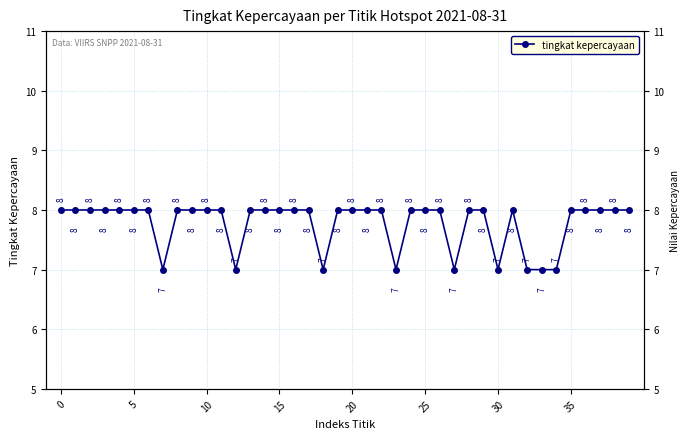

What is the label of the 1st point from the right?

39